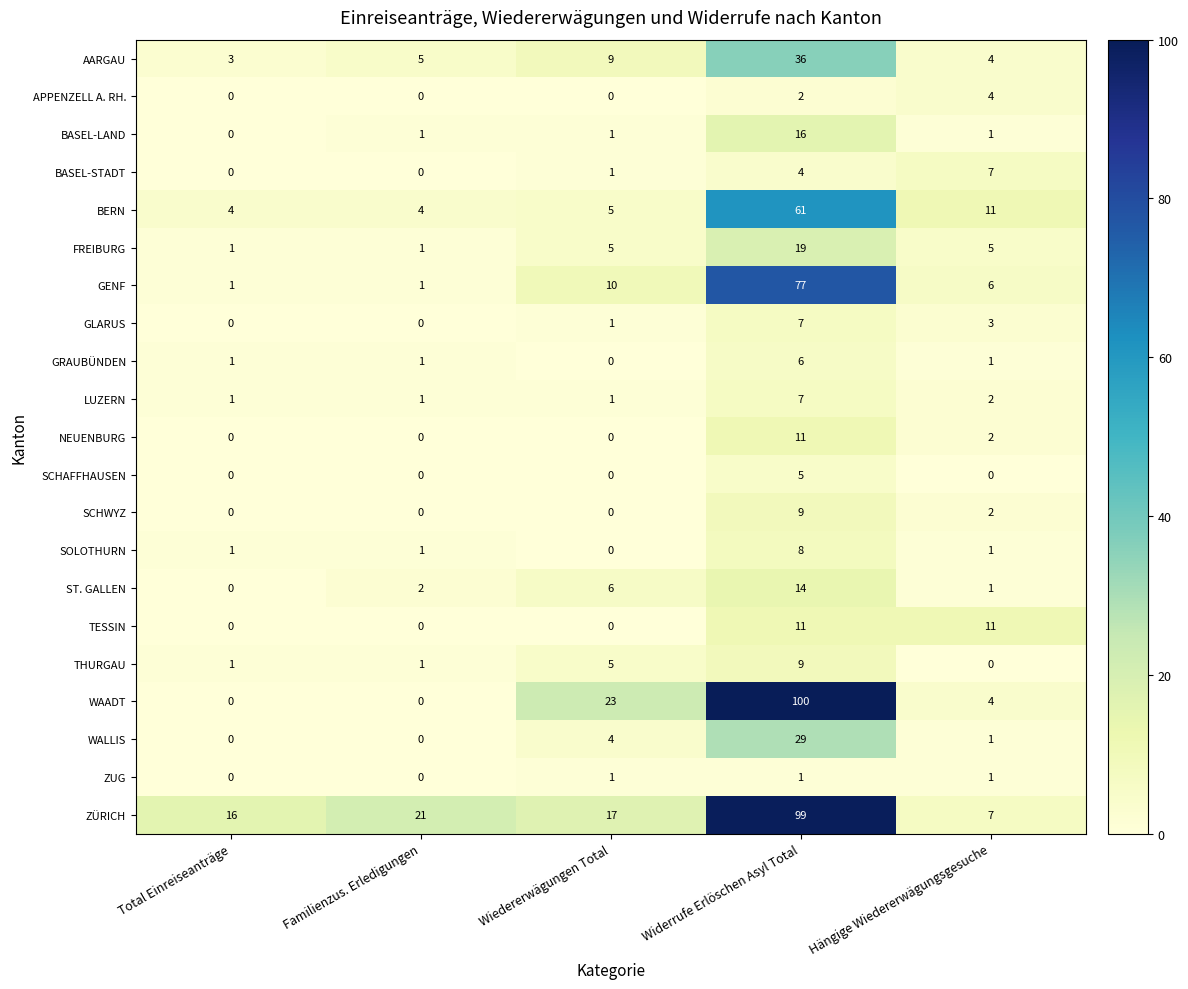

How many data points does each series have?

5